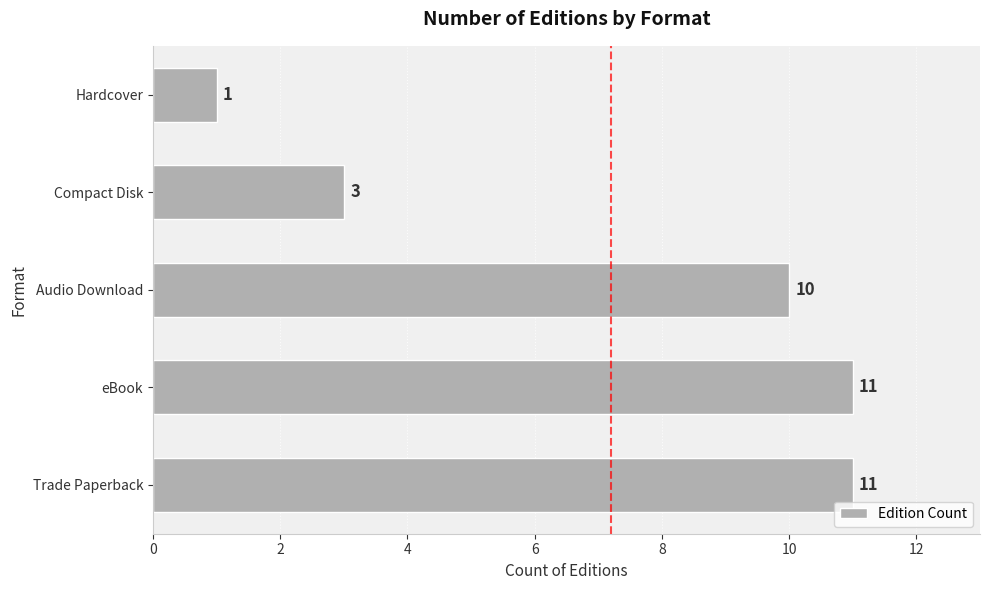

Count the number of data series in this chart.

1